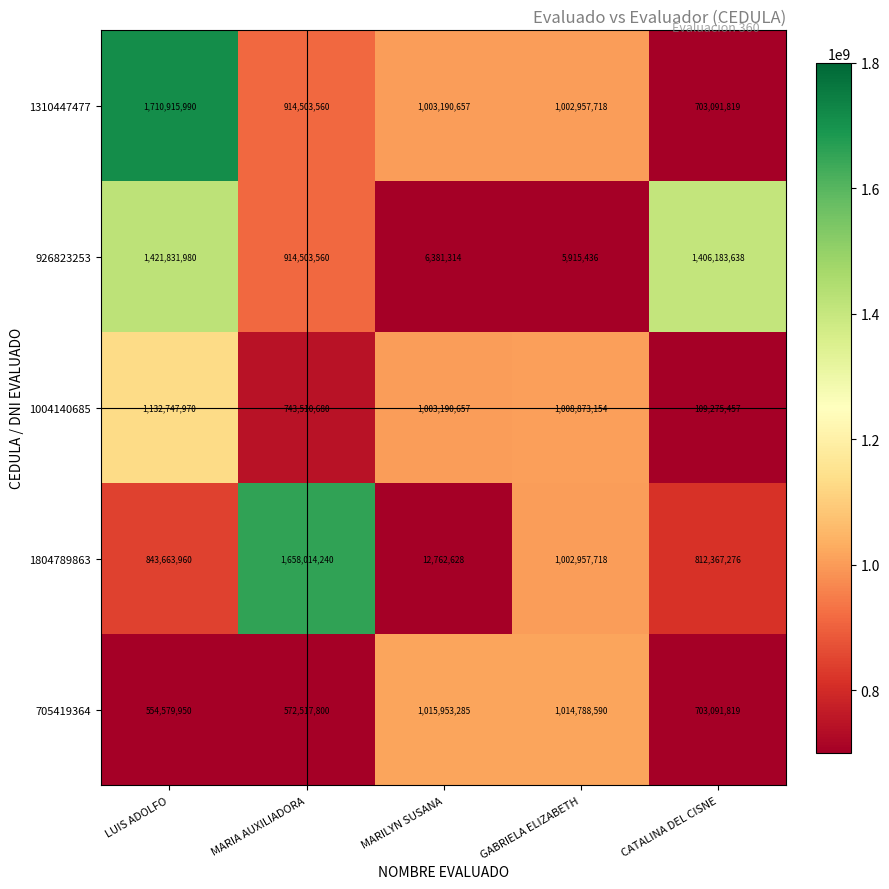

Reading right to left, list all the values displayed in this chart.

1310447477: CATALINA DEL CISNE=703091819	GABRIELA ELIZABETH=1002957718	MARILYN SUSANA=1003190657	MARIA AUXILIADORA=914503560	LUIS ADOLFO=1710915990
926823253: CATALINA DEL CISNE=1406183638	GABRIELA ELIZABETH=5915436	MARILYN SUSANA=6381314	MARIA AUXILIADORA=914503560	LUIS ADOLFO=1421831980
1004140685: CATALINA DEL CISNE=109275457	GABRIELA ELIZABETH=1008873154	MARILYN SUSANA=1003190657	MARIA AUXILIADORA=743510680	LUIS ADOLFO=1132747970
1804789863: CATALINA DEL CISNE=812367276	GABRIELA ELIZABETH=1002957718	MARILYN SUSANA=12762628	MARIA AUXILIADORA=1658014240	LUIS ADOLFO=843663960
705419364: CATALINA DEL CISNE=703091819	GABRIELA ELIZABETH=1014788590	MARILYN SUSANA=1015953285	MARIA AUXILIADORA=572517800	LUIS ADOLFO=554579950